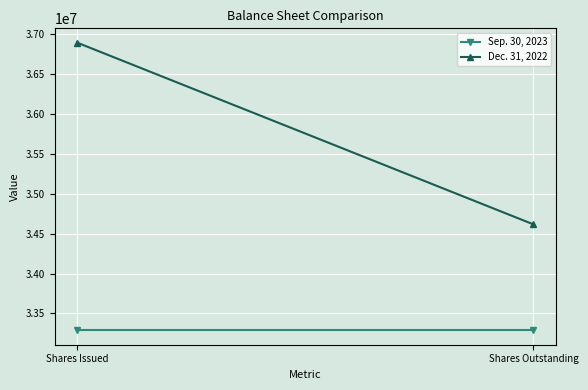

Reading right to left, list all the values displayed in this chart.

Sep. 30, 2023: Shares Outstanding=33288305	Shares Issued=33288305
Dec. 31, 2022: Shares Outstanding=34615116	Shares Issued=36889862